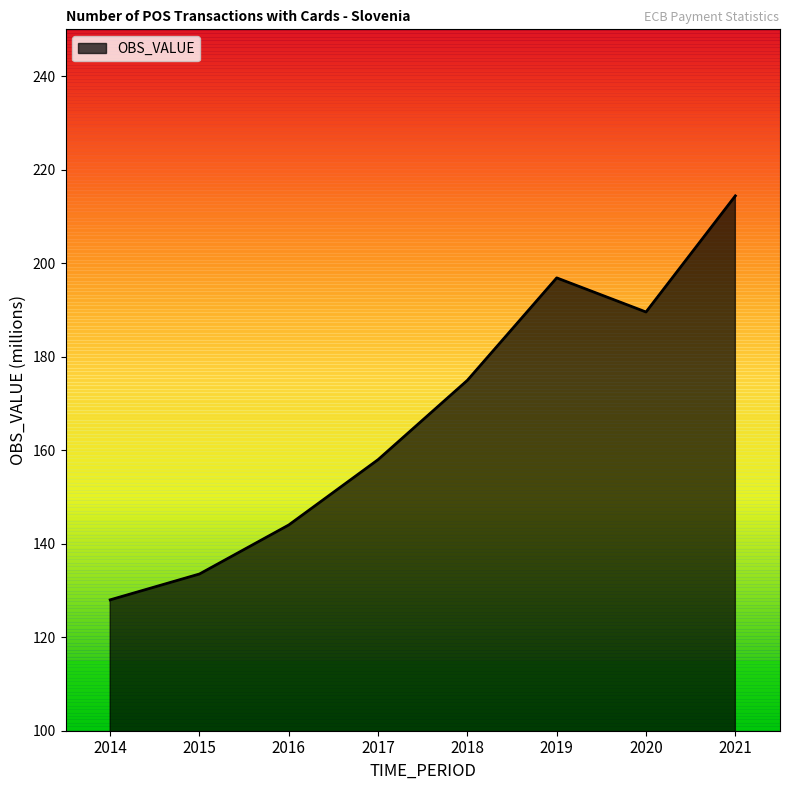

Where is the first local maximum?

2019